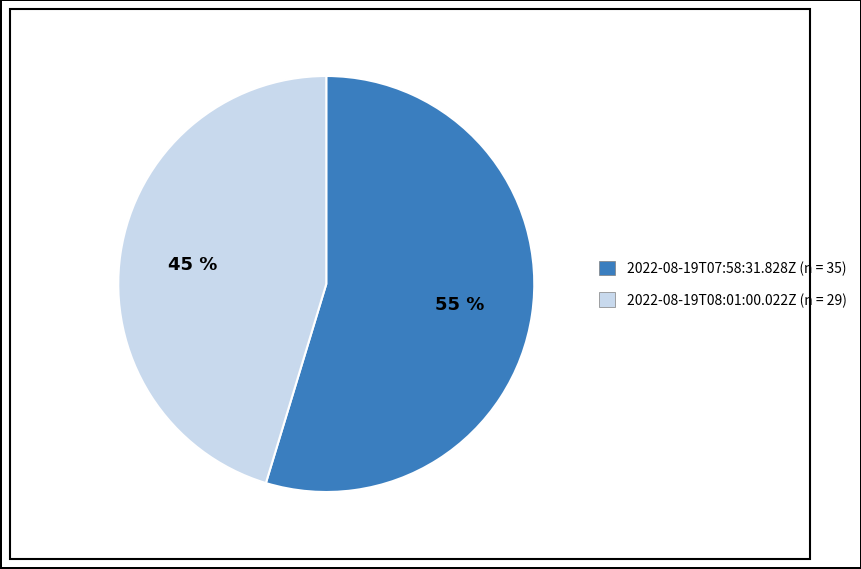

Do 2022-08-19T07:58:31.828Z and 2022-08-19T08:01:00.022Z together represent more than half of the pie?

Yes